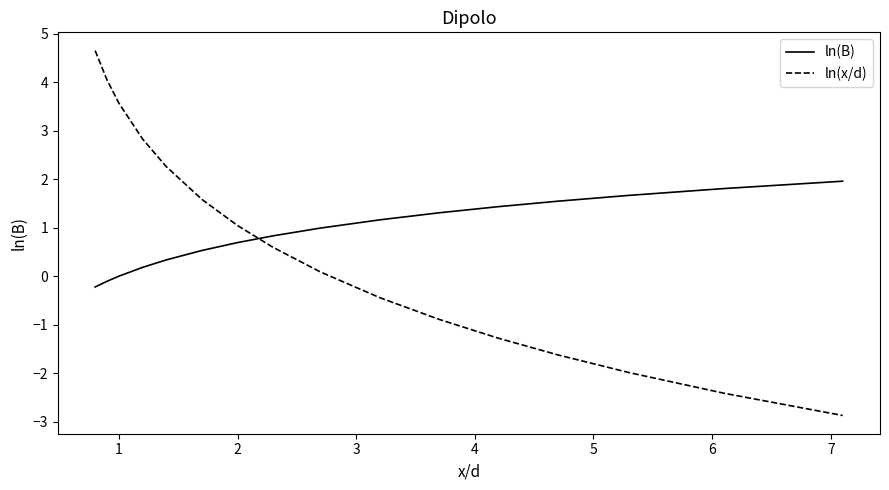

What are all the series names shown in the legend?

ln(B), ln(x/d)